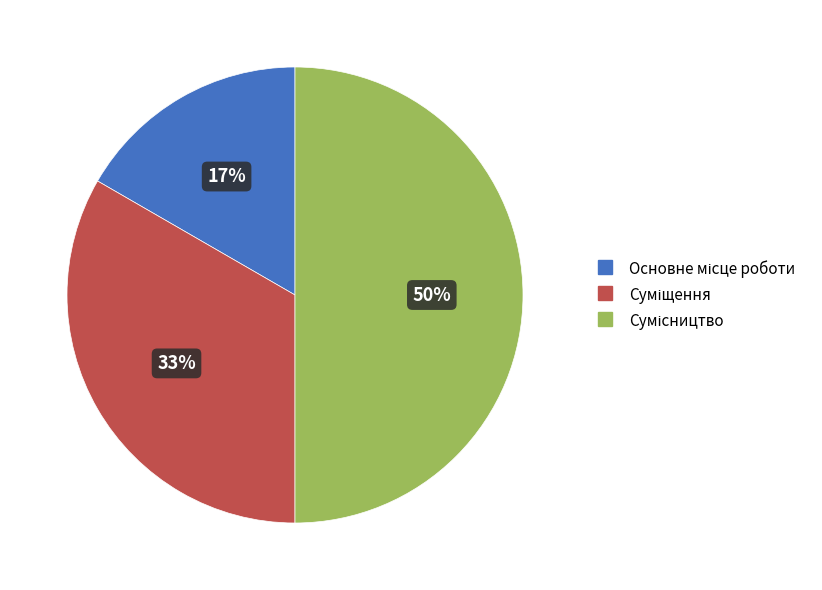

To the nearest percent, what is the difference between the largest and smallest slice percentages?

33%